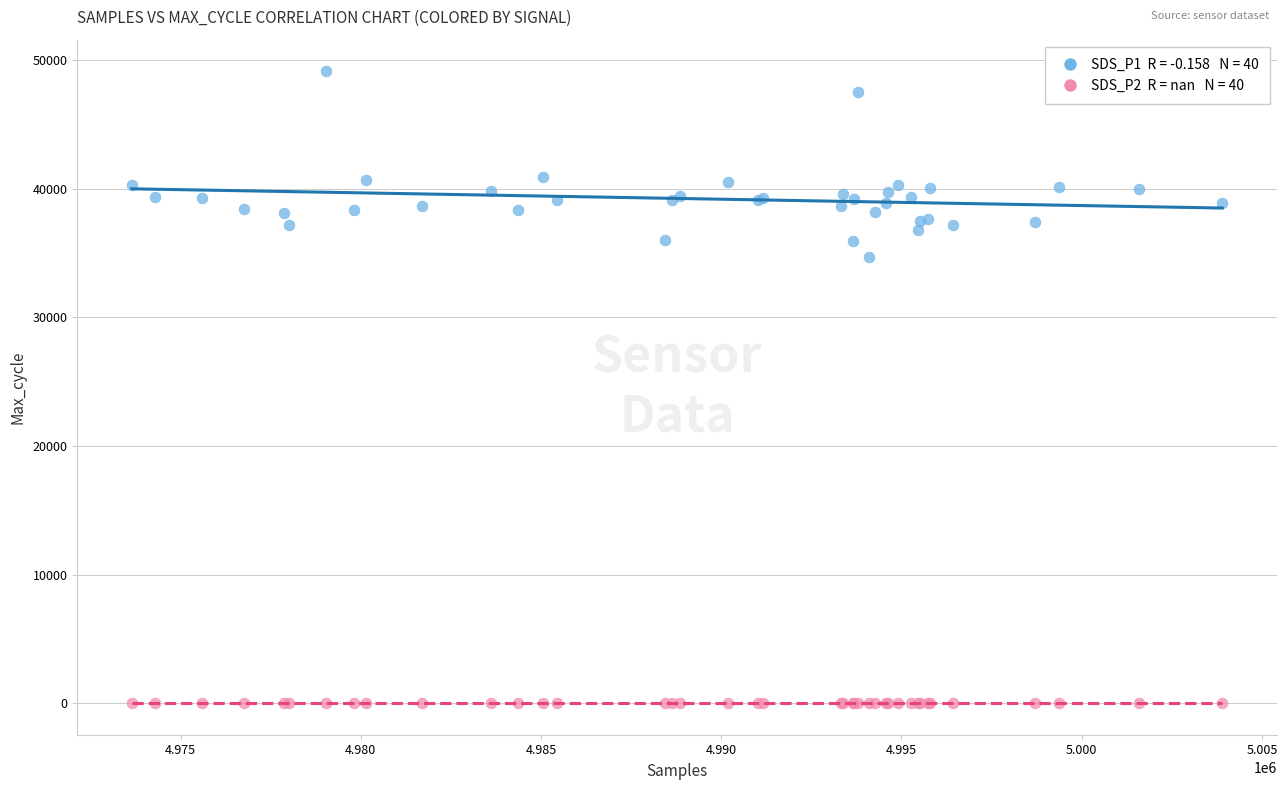

Across all series, what Y value is closest to 24571?

34659